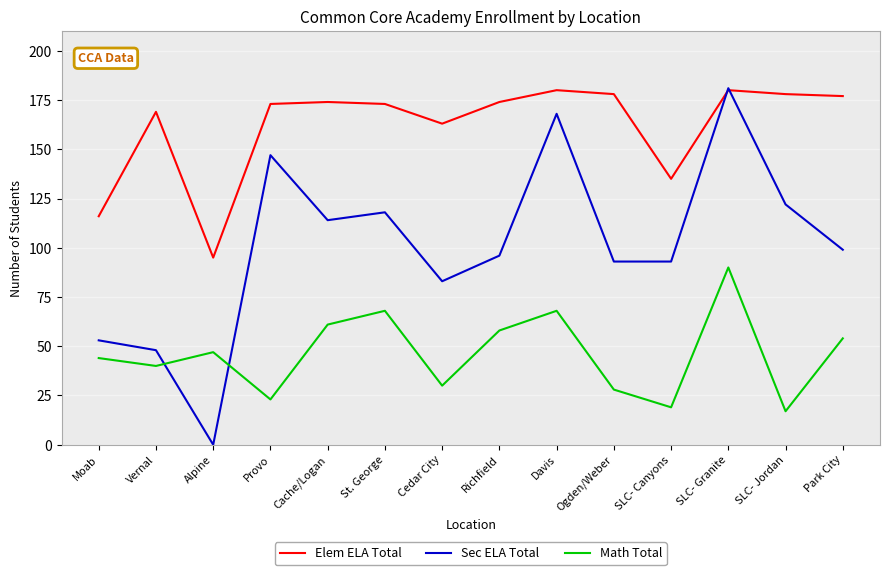

Is the value of Sec ELA Total at Moab greater than the value of Math Total at Cache/Logan?

No